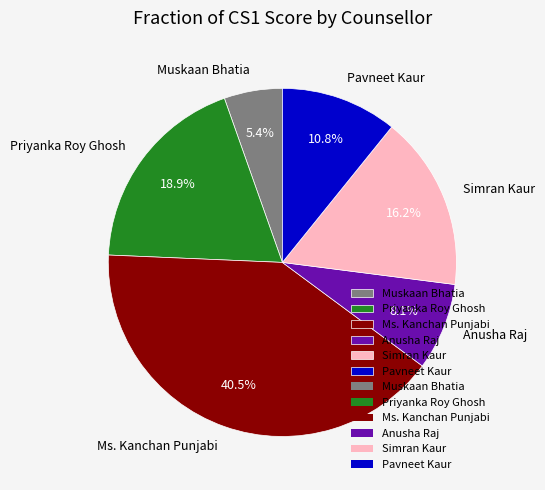

Is there any slice that represents more than half of the pie?

No